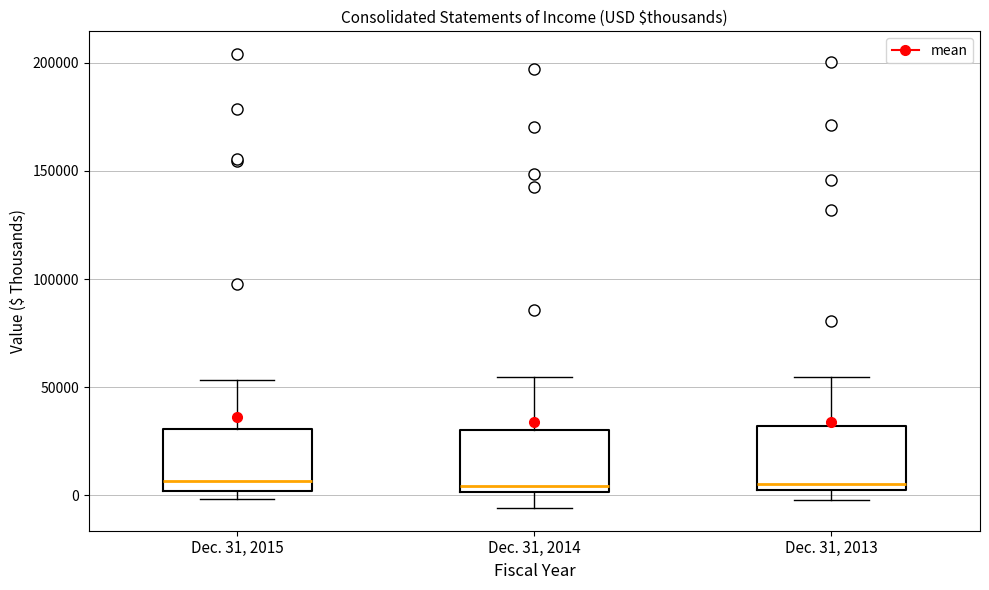

Reading left to right, read every box against the y-axis: the position of its median line, the range the box covers, and the ends of its whiskers. The values are not printed on the chart, so give them approximately, as read against the axis.

Dec. 31, 2015: median 5000, box 0 to 30000, whiskers 0 (just below the box's lower edge) to 55000
Dec. 31, 2014: median 5000, box 0 to 30000, whiskers -5000 to 55000
Dec. 31, 2013: median 5000, box 0 to 30000, whiskers -5000 to 55000